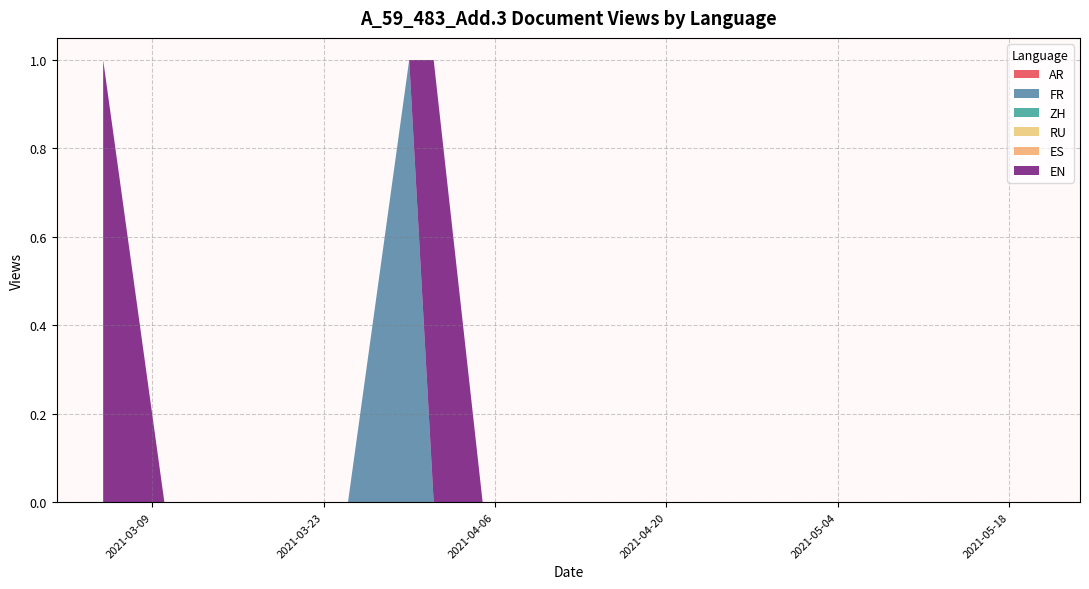

Reading right to left, list all the values displayed in this chart.

AR: 2021-05-20=0	2021-05-15=0	2021-05-10=0	2021-05-05=0	2021-04-30=0	2021-04-25=0	2021-04-20=0	2021-04-15=0	2021-04-10=0	2021-04-05=0	2021-04-01=0	2021-03-30=0	2021-03-25=0	2021-03-20=0	2021-03-15=0	2021-03-10=0	2021-03-05=0
FR: 2021-05-20=0	2021-05-15=0	2021-05-10=0	2021-05-05=0	2021-04-30=0	2021-04-25=0	2021-04-20=0	2021-04-15=0	2021-04-10=0	2021-04-05=0	2021-04-01=0	2021-03-30=1	2021-03-25=0	2021-03-20=0	2021-03-15=0	2021-03-10=0	2021-03-05=0
ZH: 2021-05-20=0	2021-05-15=0	2021-05-10=0	2021-05-05=0	2021-04-30=0	2021-04-25=0	2021-04-20=0	2021-04-15=0	2021-04-10=0	2021-04-05=0	2021-04-01=0	2021-03-30=0	2021-03-25=0	2021-03-20=0	2021-03-15=0	2021-03-10=0	2021-03-05=0
RU: 2021-05-20=0	2021-05-15=0	2021-05-10=0	2021-05-05=0	2021-04-30=0	2021-04-25=0	2021-04-20=0	2021-04-15=0	2021-04-10=0	2021-04-05=0	2021-04-01=0	2021-03-30=0	2021-03-25=0	2021-03-20=0	2021-03-15=0	2021-03-10=0	2021-03-05=0
ES: 2021-05-20=0	2021-05-15=0	2021-05-10=0	2021-05-05=0	2021-04-30=0	2021-04-25=0	2021-04-20=0	2021-04-15=0	2021-04-10=0	2021-04-05=0	2021-04-01=0	2021-03-30=0	2021-03-25=0	2021-03-20=0	2021-03-15=0	2021-03-10=0	2021-03-05=0
EN: 2021-05-20=0	2021-05-15=0	2021-05-10=0	2021-05-05=0	2021-04-30=0	2021-04-25=0	2021-04-20=0	2021-04-15=0	2021-04-10=0	2021-04-05=0	2021-04-01=1	2021-03-30=0	2021-03-25=0	2021-03-20=0	2021-03-15=0	2021-03-10=0	2021-03-05=1